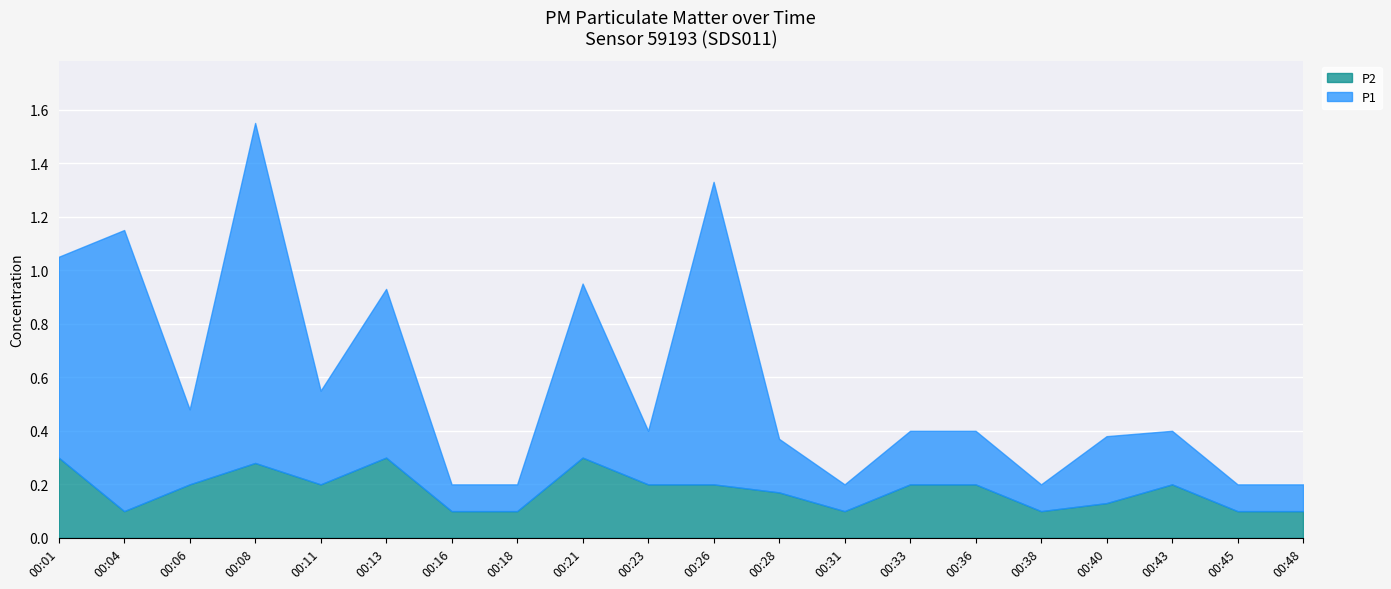

At which category is the sum across all series the highest?

00:08